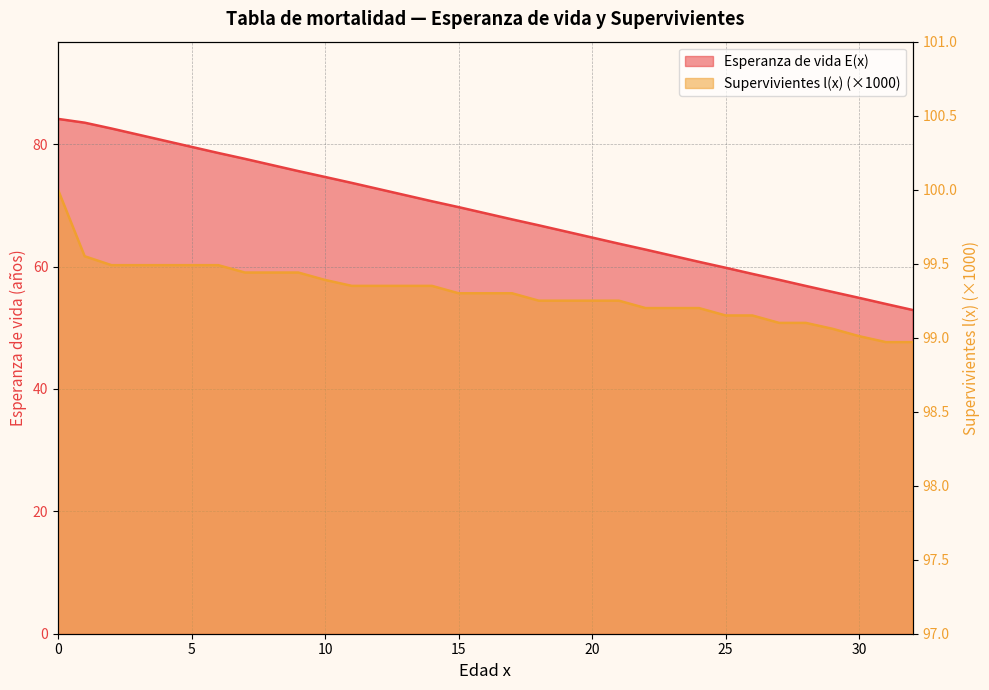

List the series in order of their peak value, highest first.

Supervivientes l(x) (x1000), Esperanza de vida E(x)